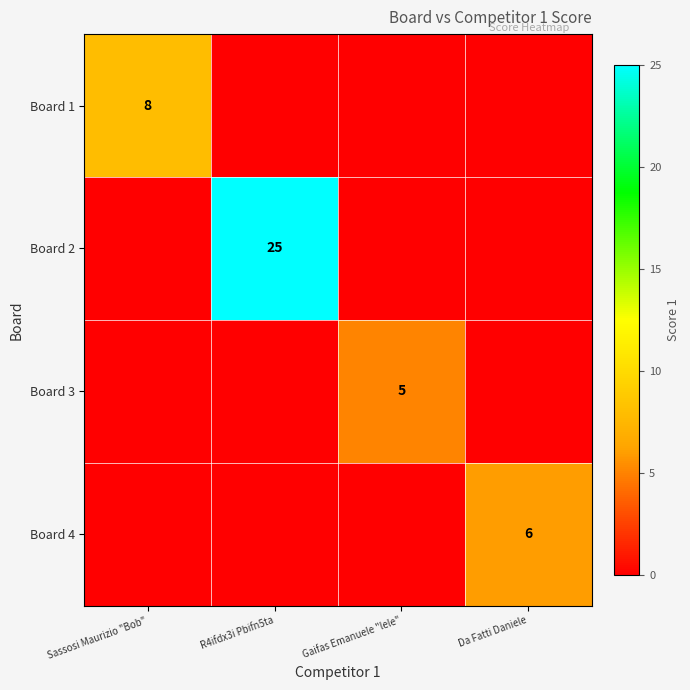

Which category has the highest value across all series?

R4ifdx3i Pbifn5ta